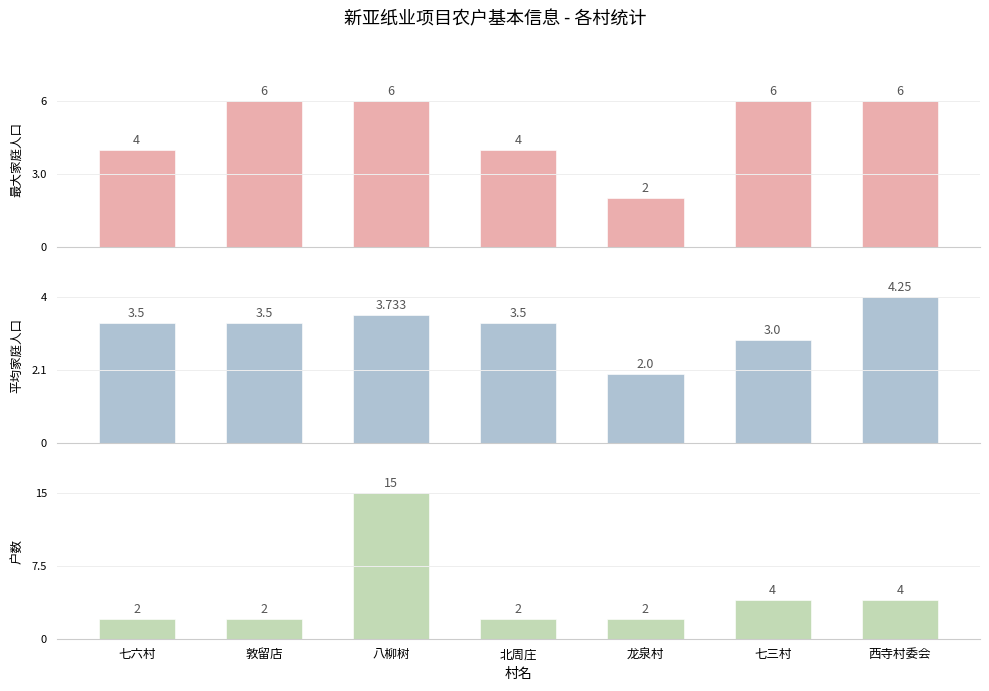

True or false: 最大家庭人口 has a value of 6.6 at 七六村.

False